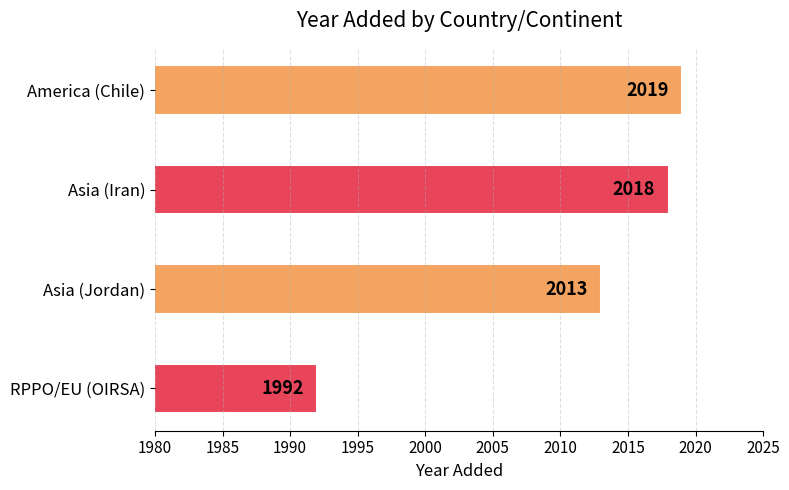

Does the chart contain any negative values?

No